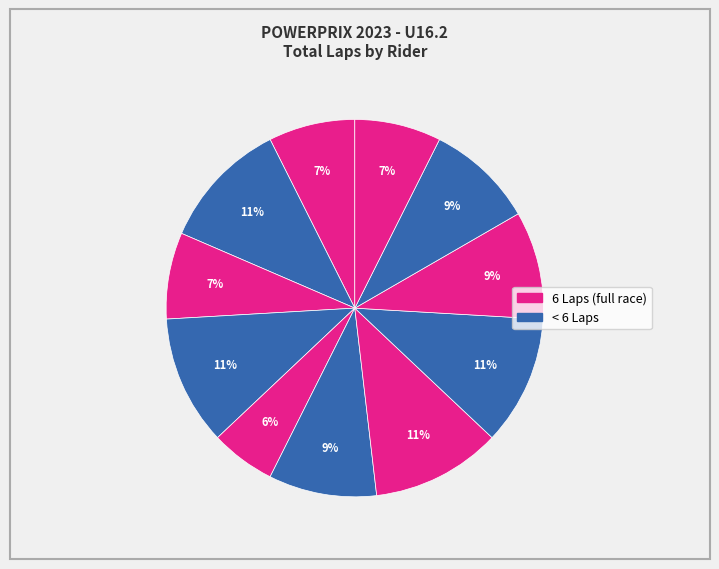

Count the number of slices in the pie.

11